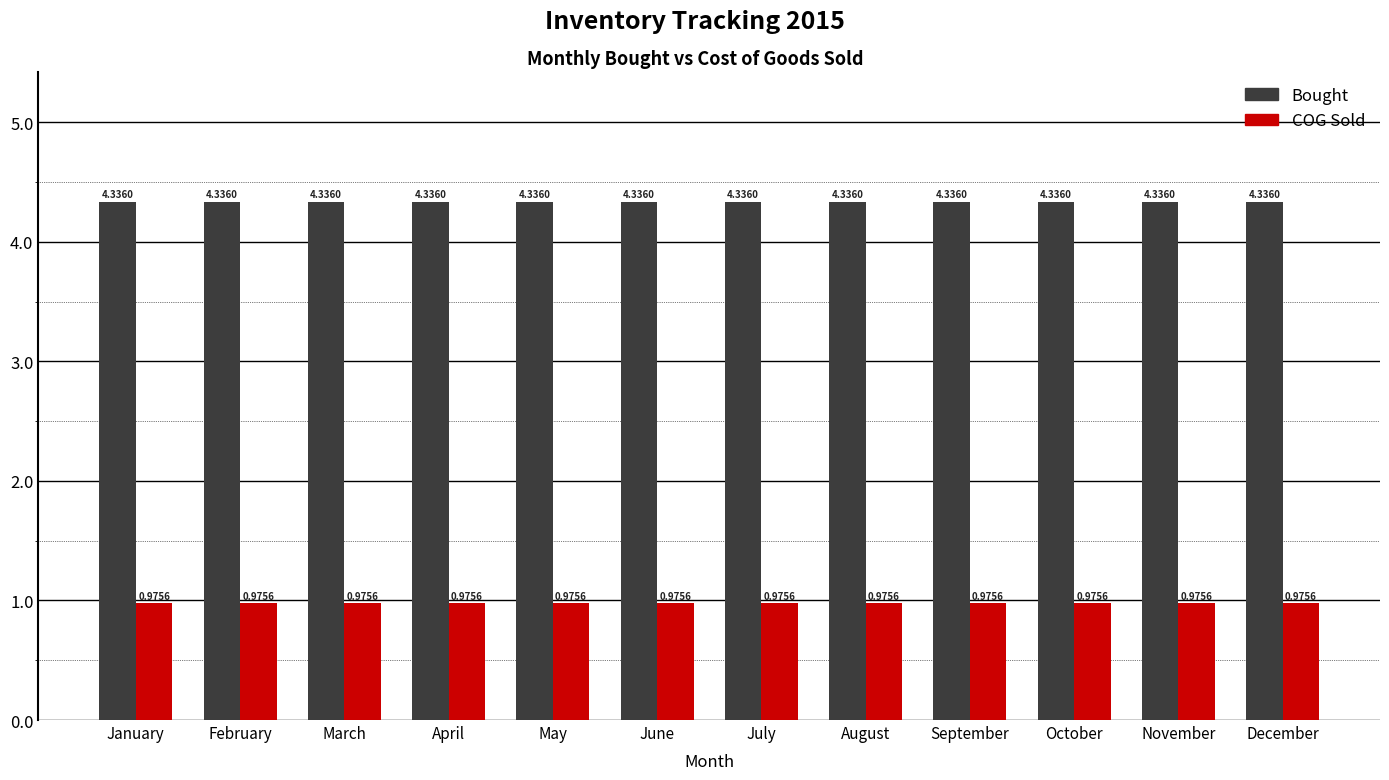

At how many categories does at least one series exceed 1?

12